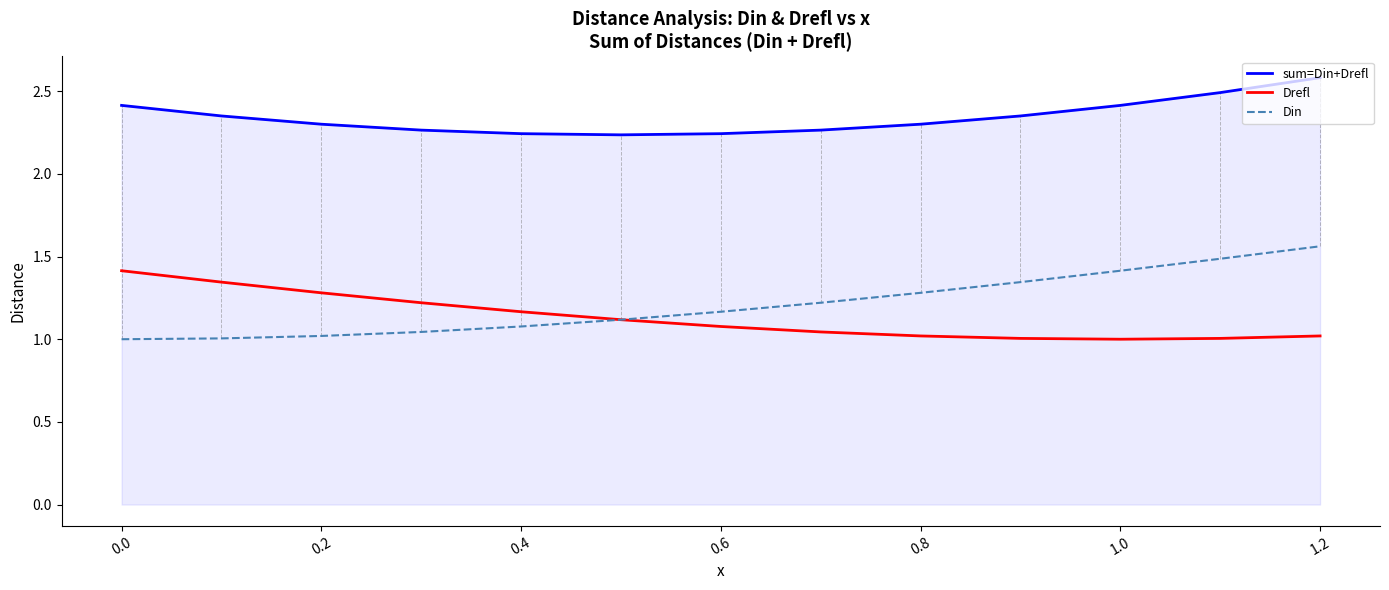

Which series has the largest total across all categories?

sum=Din+Drefl